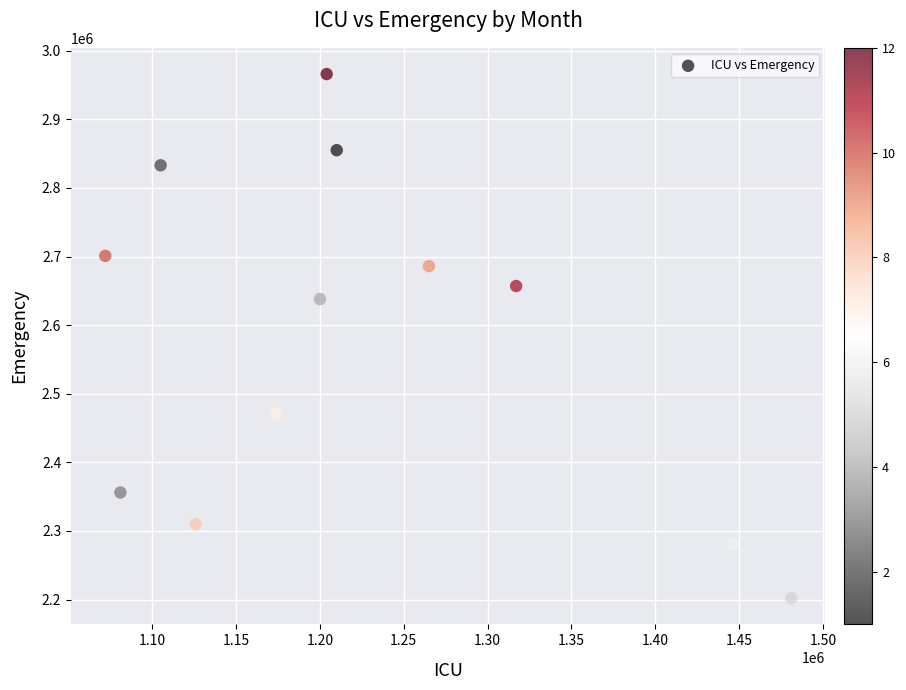

What Y value in the scatter plot is closest to 2584000?

2638000